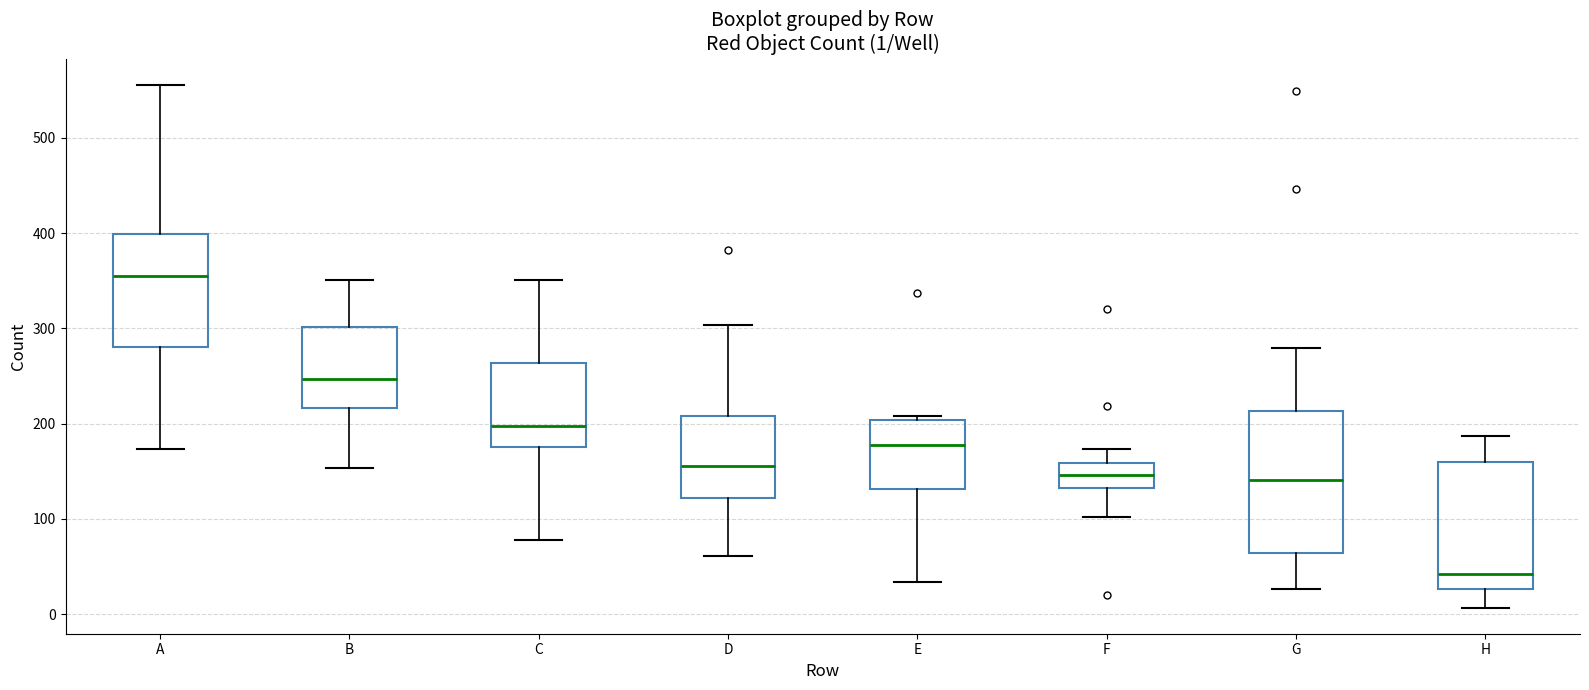

Which box is the tallest, from its lower edge to its upper edge?

G